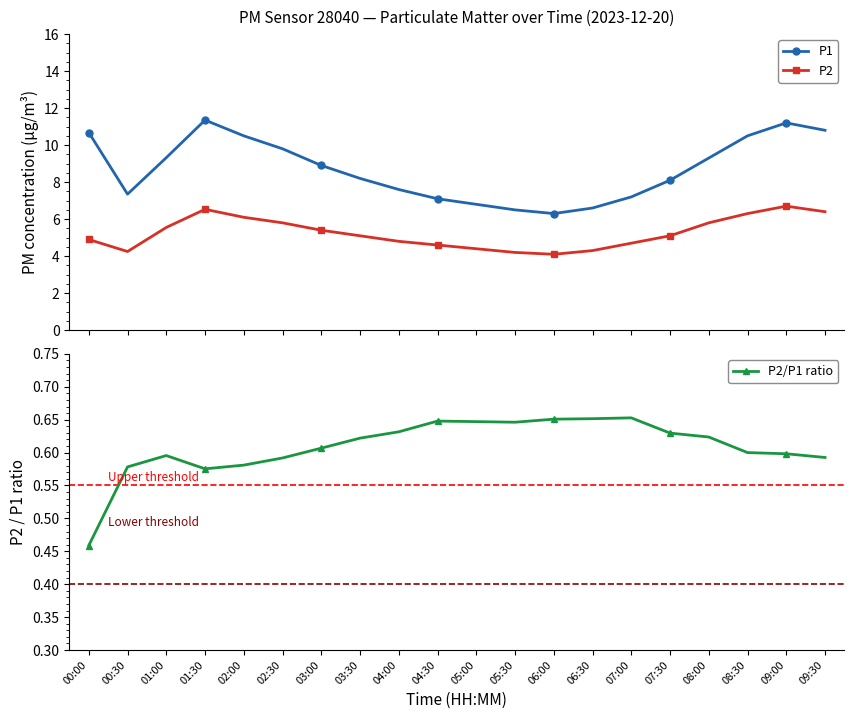

What is the spread (max minus min) of values at 08:30?

9.9